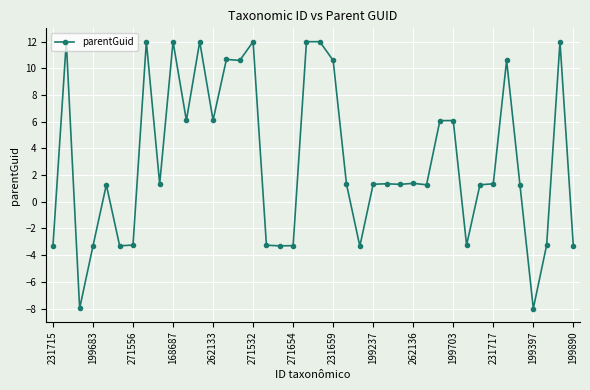

Does the chart have visible grid lines?

Yes